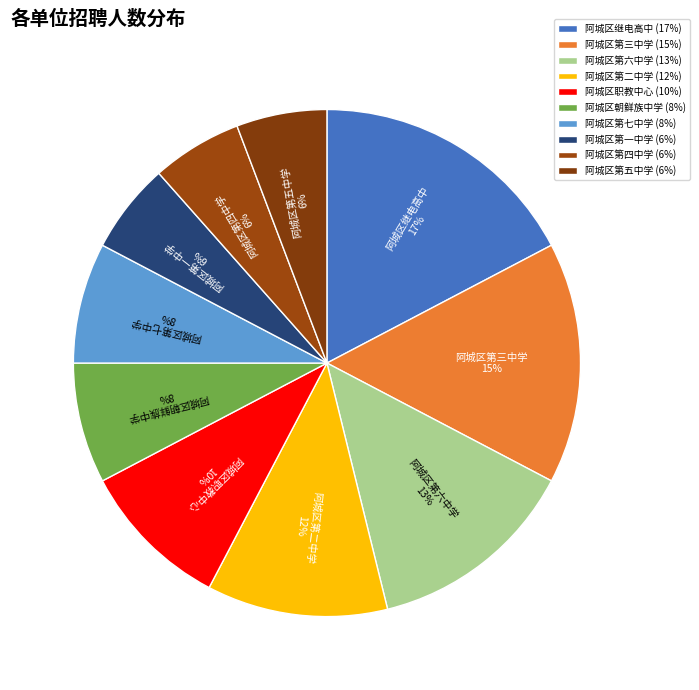

To the nearest percent, what is the average slice percentage?

10%